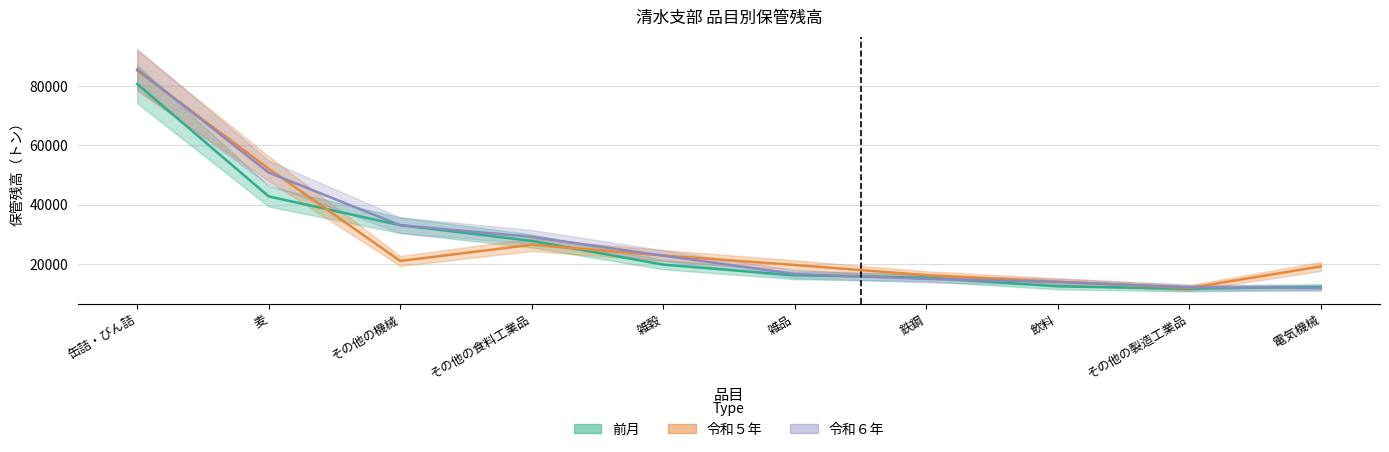

How many interior local peaks does the 令和5年 series have?

1